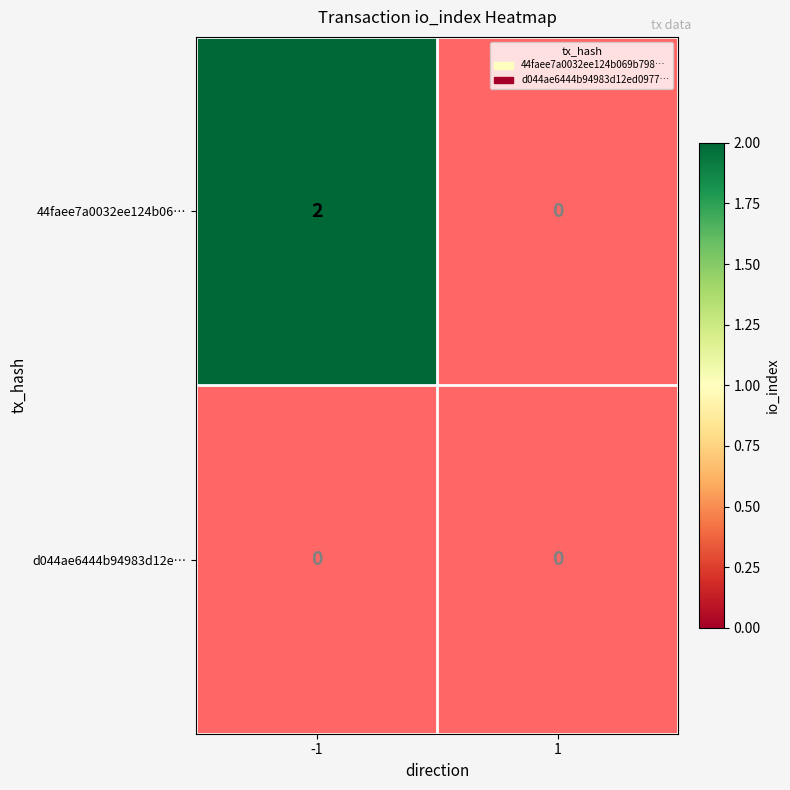

Reading left to right, list all the values displayed in this chart.

44faee7a0032ee124b069b7988b15ec53bda18d: 2	0
d044ae6444b94983d12ed09771089ae65db5d53: 0	0